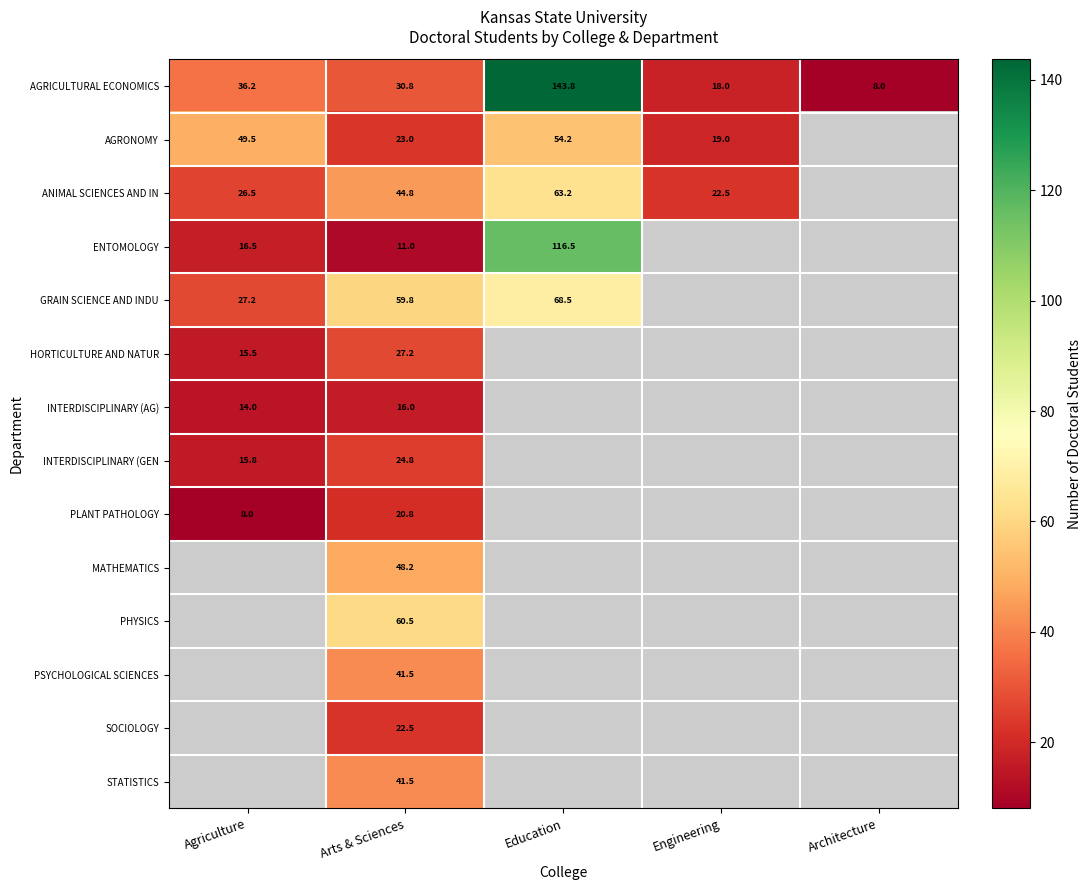

How many distinct data groups are displayed?

14